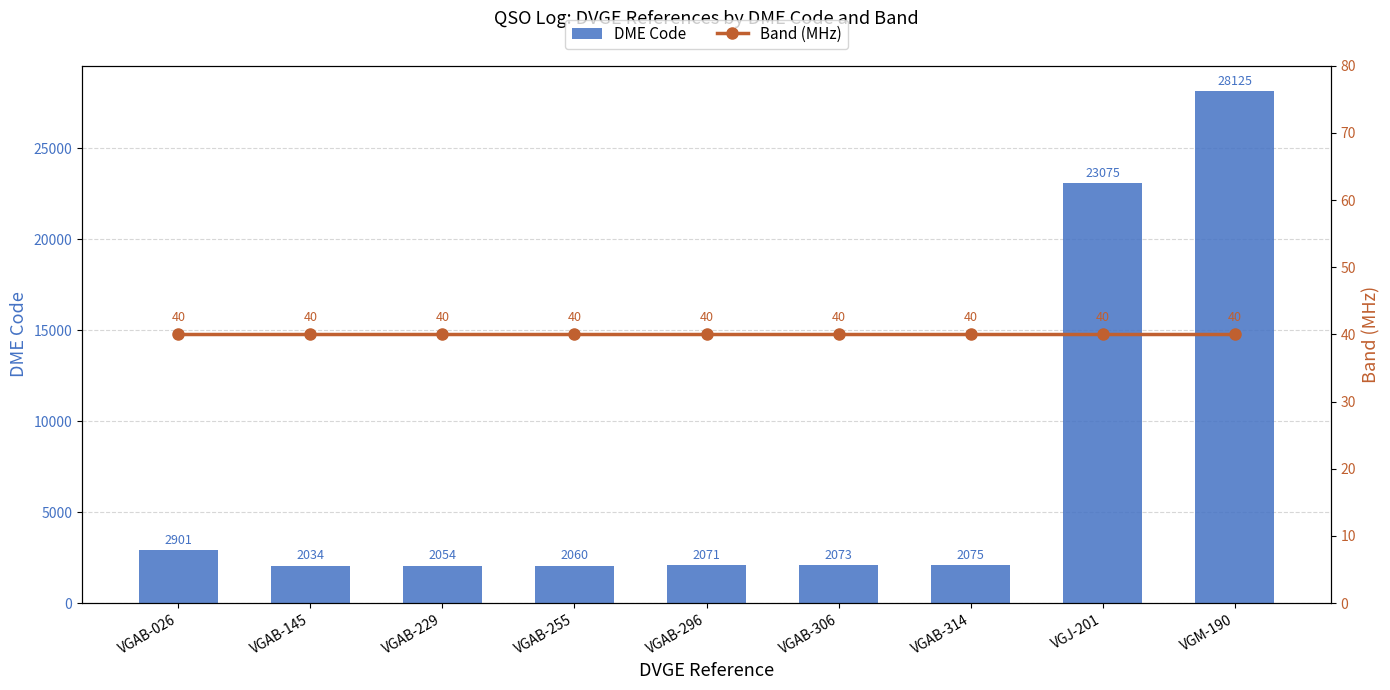

Between VGAB-026 and VGAB-306, which series saw the biggest shift?

DME Code